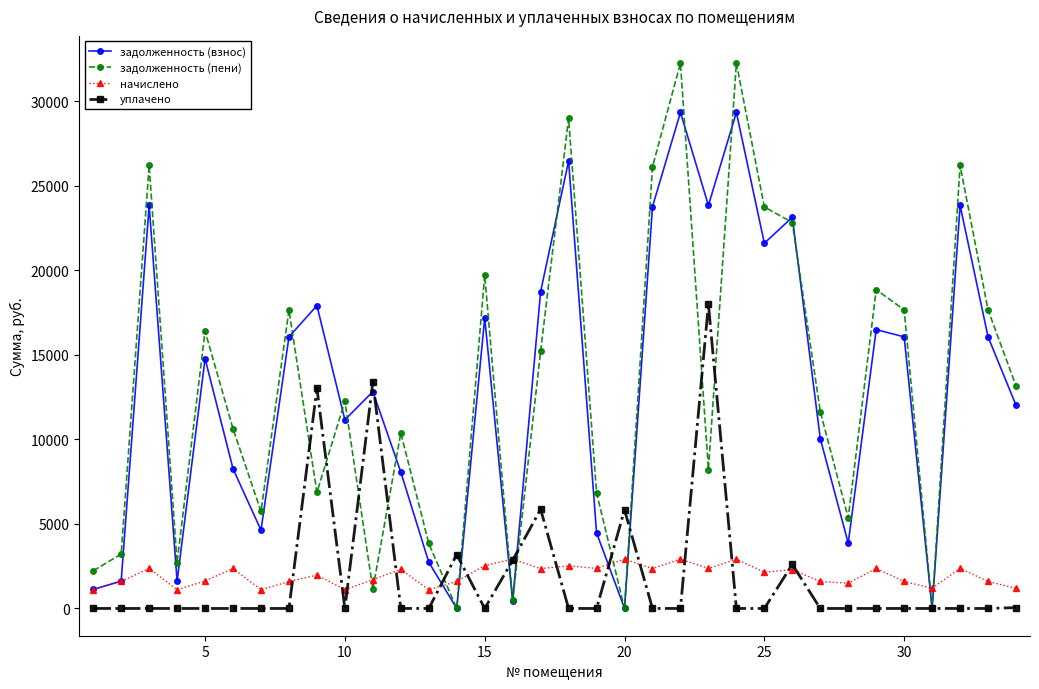

After their last crossing, which series has the higher values: задолженность (пени) or начислено?

задолженность (пени)